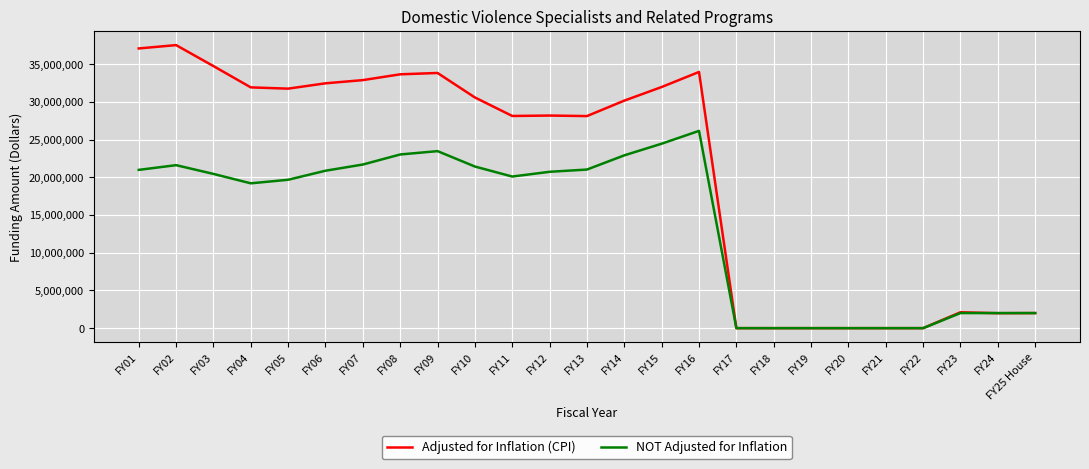

Between FY06 and FY21, which series saw the biggest shift?

Adjusted for Inflation (CPI)